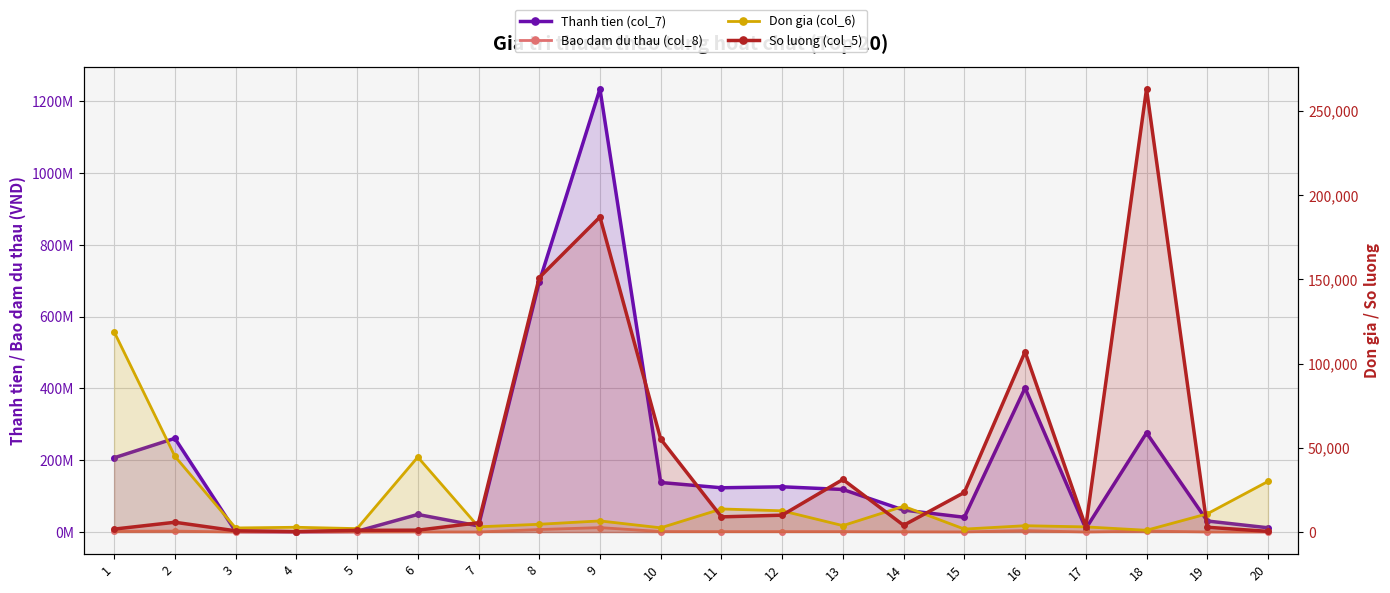

Where is Thanh tien (col_7) nearest to the value 617524650?

8